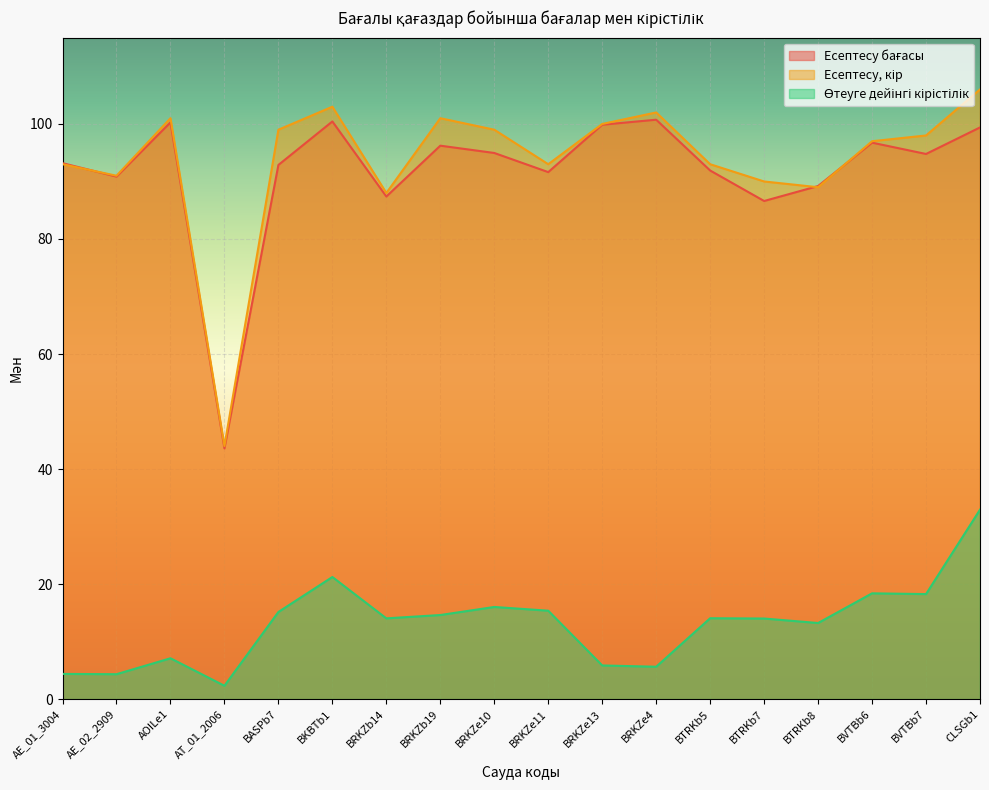

What is the difference between the second highest and minimum values in the Есептесу бағасы series?

56.8